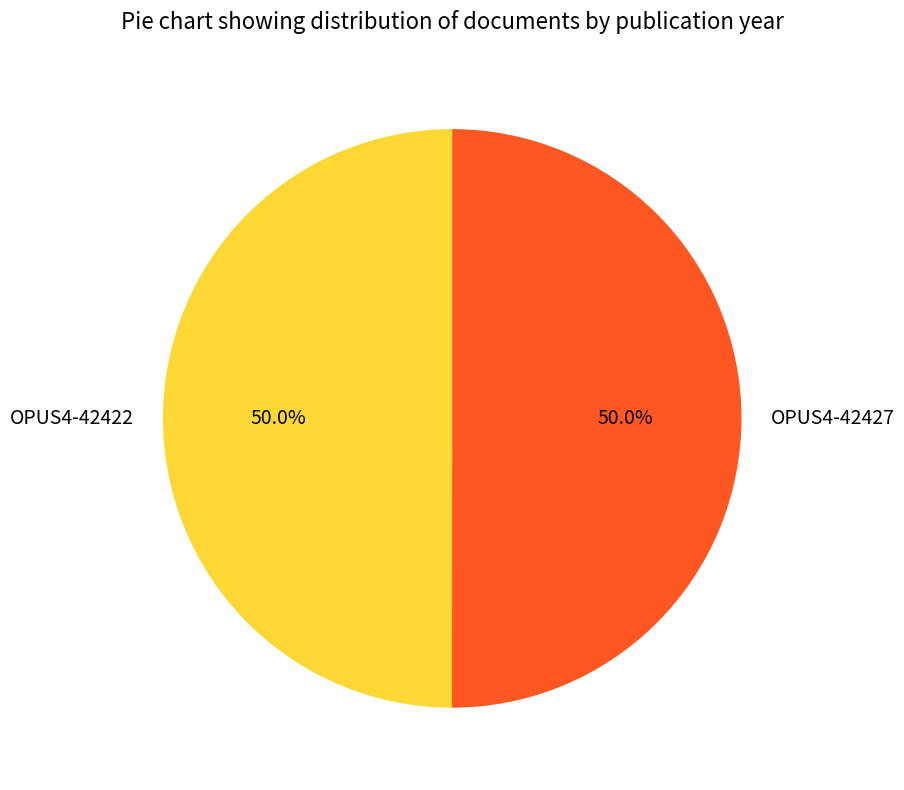

Combined, do OPUS4-42427 and OPUS4-42422 account for over 50%?

Yes